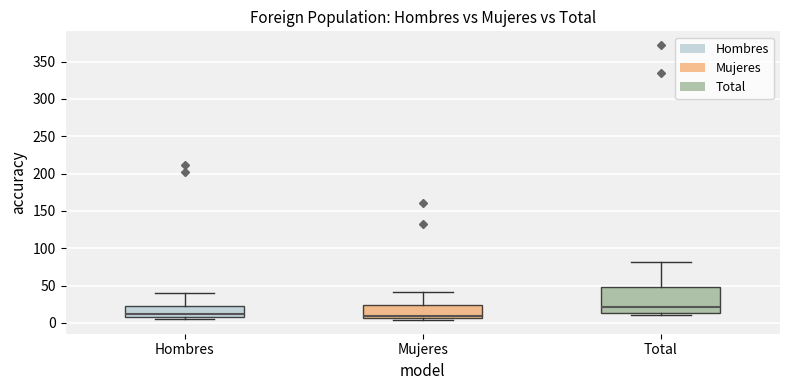

Reading left to right, transcribe this box plot: for each box, give where its median line is, the range the box spans, and where its two whiskers end, as read against the y-axis. The values are not printed on the chart, so give them approximately, as read against the axis.

Hombres: median 10 (just above the box's lower edge), box 10 to 25, whiskers 5 to 40
Mujeres: median 10, box 5 to 25, whiskers 5 (just below the box's lower edge) to 40
Total: median 20, box 15 to 50, whiskers 10 to 80